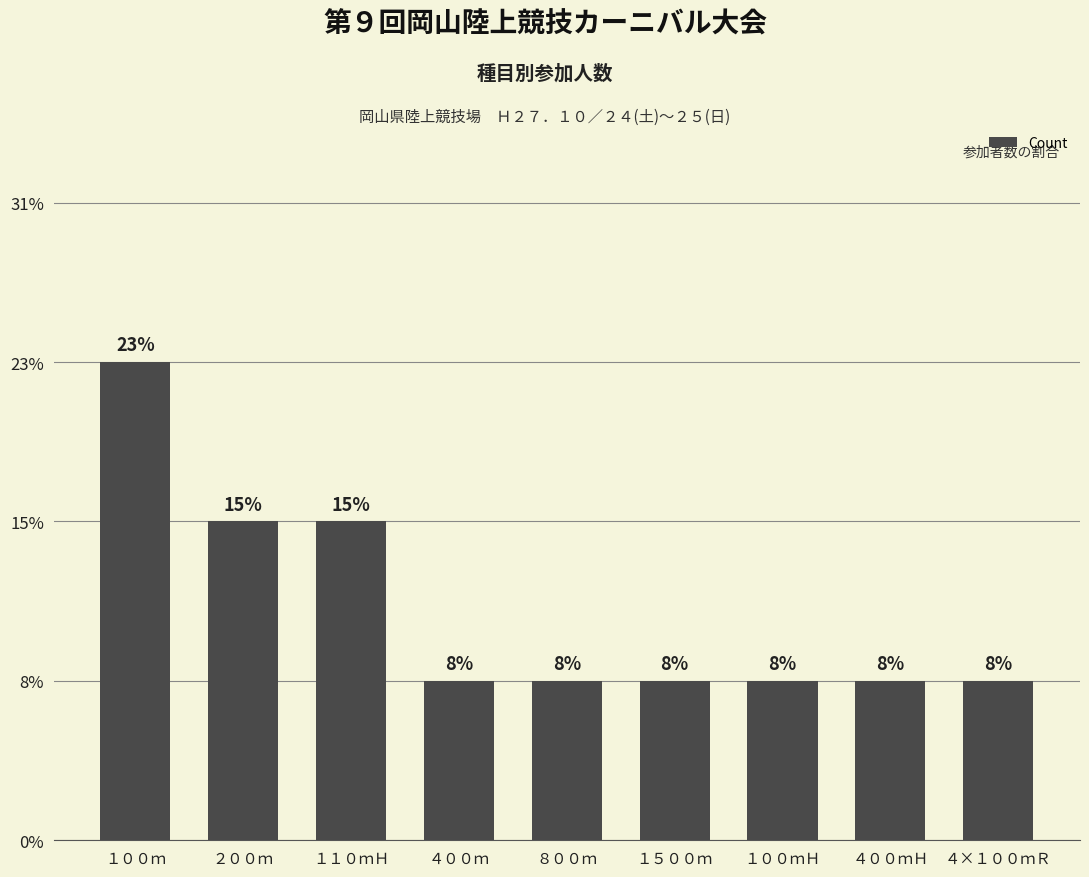

Does the chart contain any negative values?

No